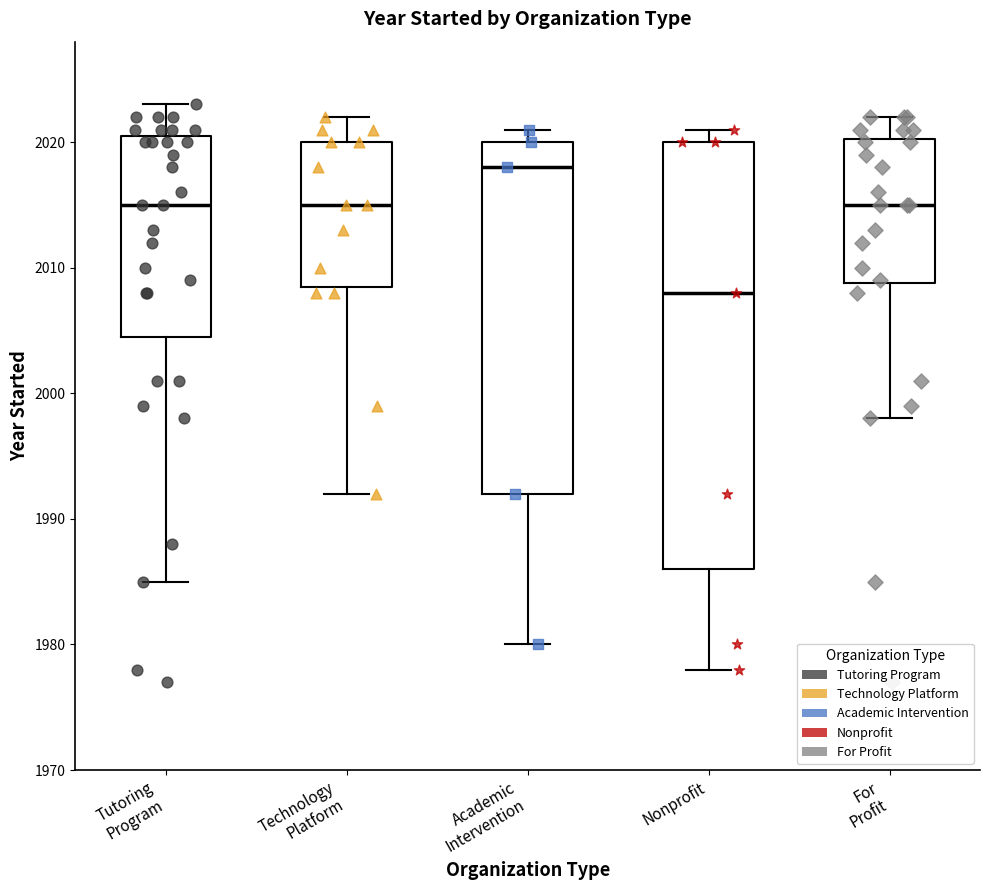

Which box is the tallest, from its lower edge to its upper edge?

Nonprofit